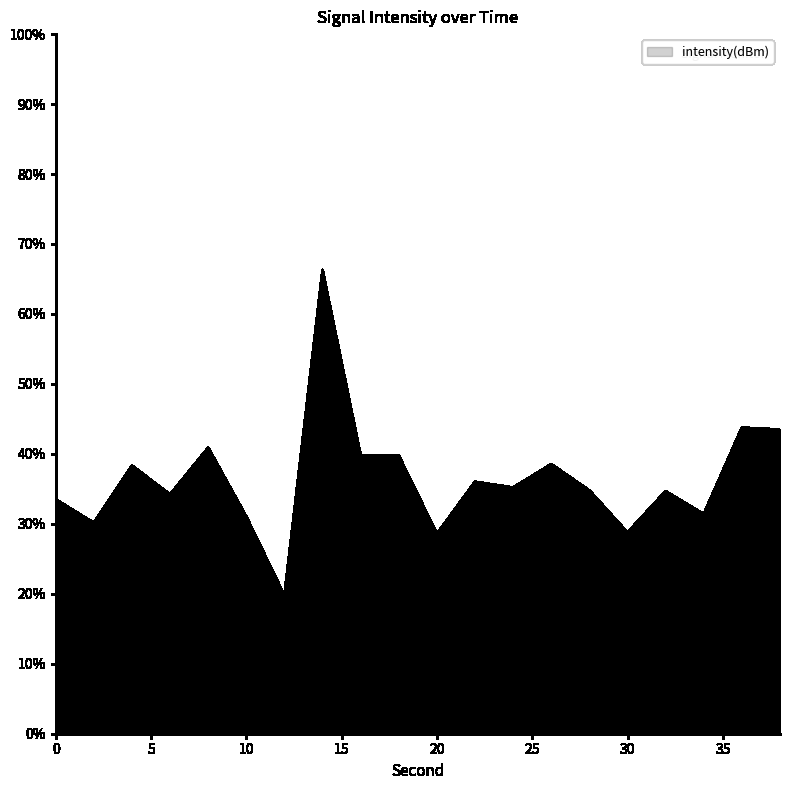

What is the difference between the maximum and minimum values?

46.5